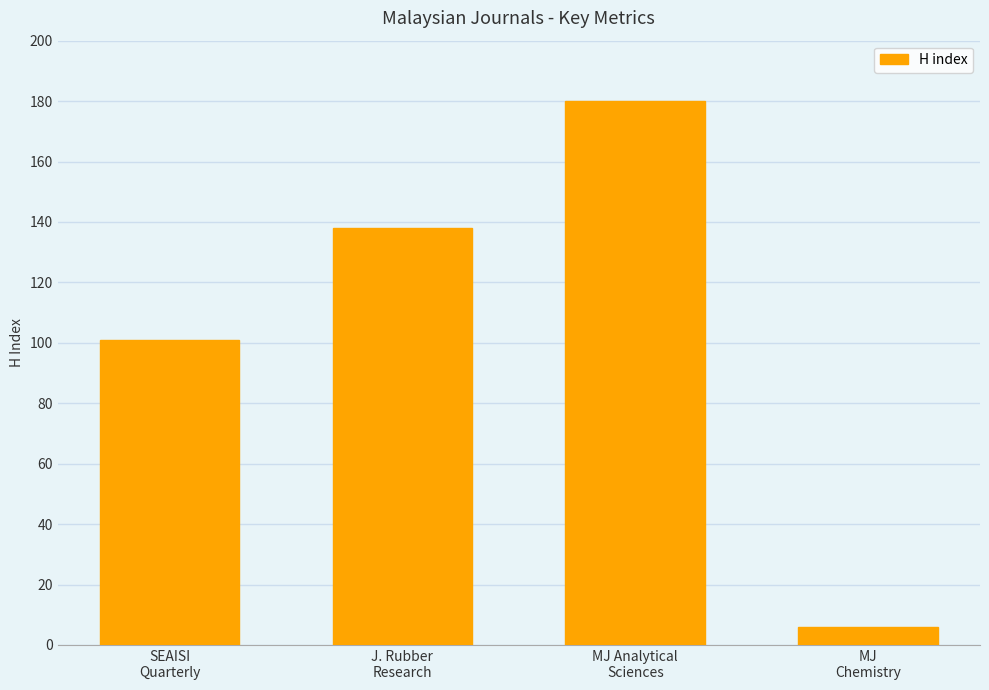

Where is the data nearest to the value 93?

SEAISI
Quarterly